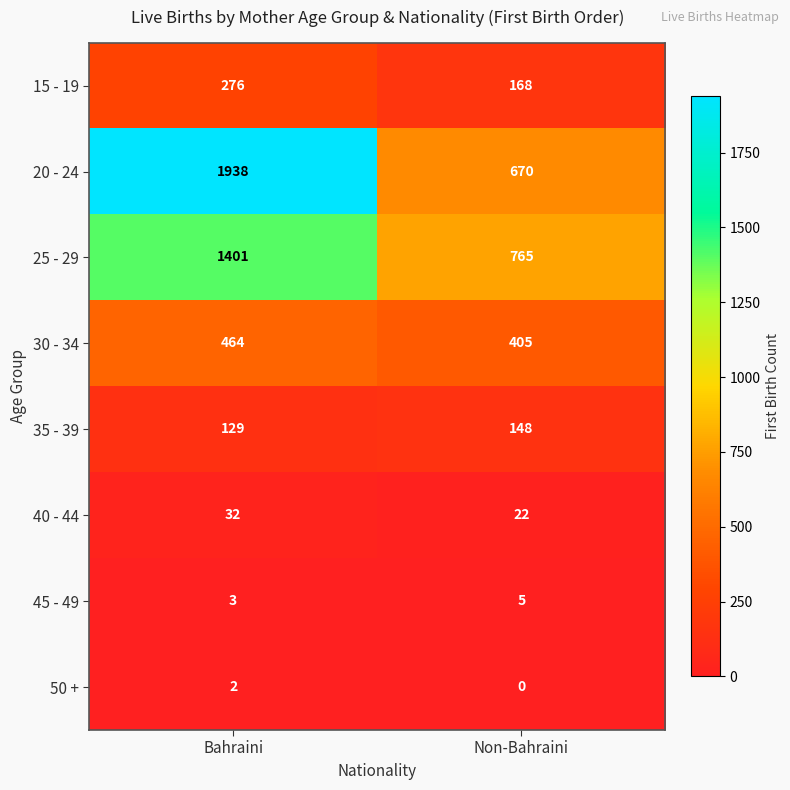

Reading right to left, extract all data points from this chart.

15 - 19: 168	276
20 - 24: 670	1938
25 - 29: 765	1401
30 - 34: 405	464
35 - 39: 148	129
40 - 44: 22	32
45 - 49: 5	3
50 +: 0	2